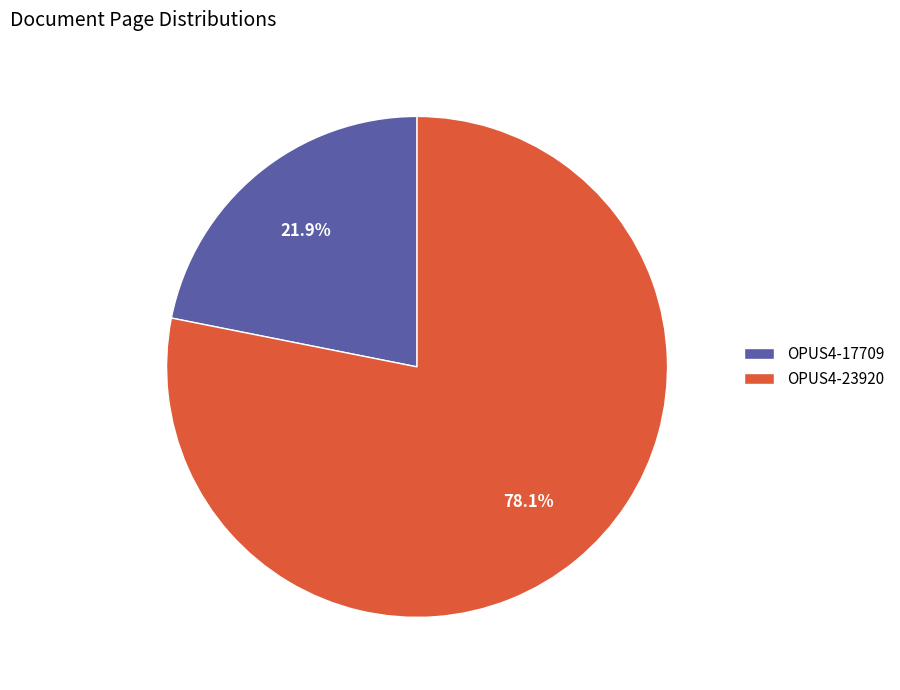

What is the total percentage of OPUS4-23920 and OPUS4-17709?

100.0%